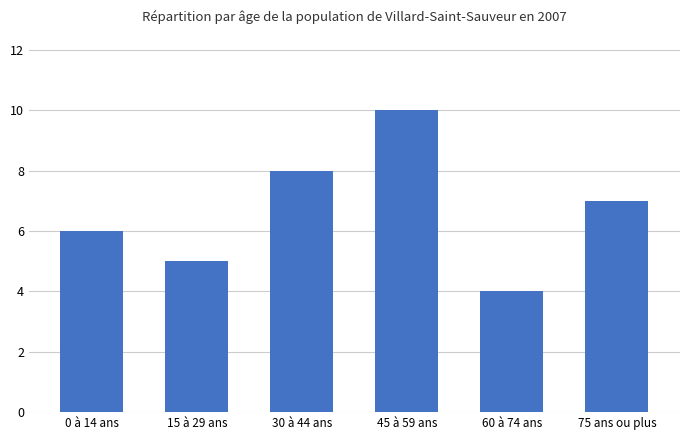

True or false: the data shows 2 at 45 à 59 ans.

False